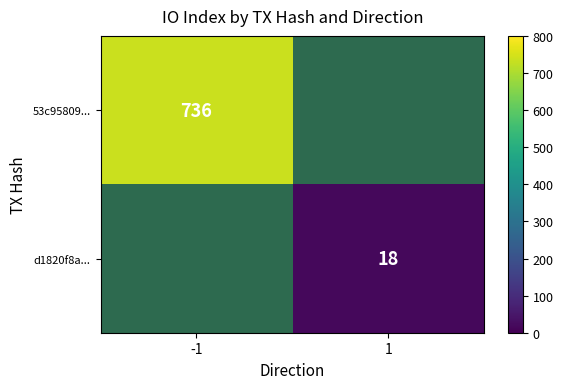

The d1820f8a... series shows 31 at 1. True or false?

False